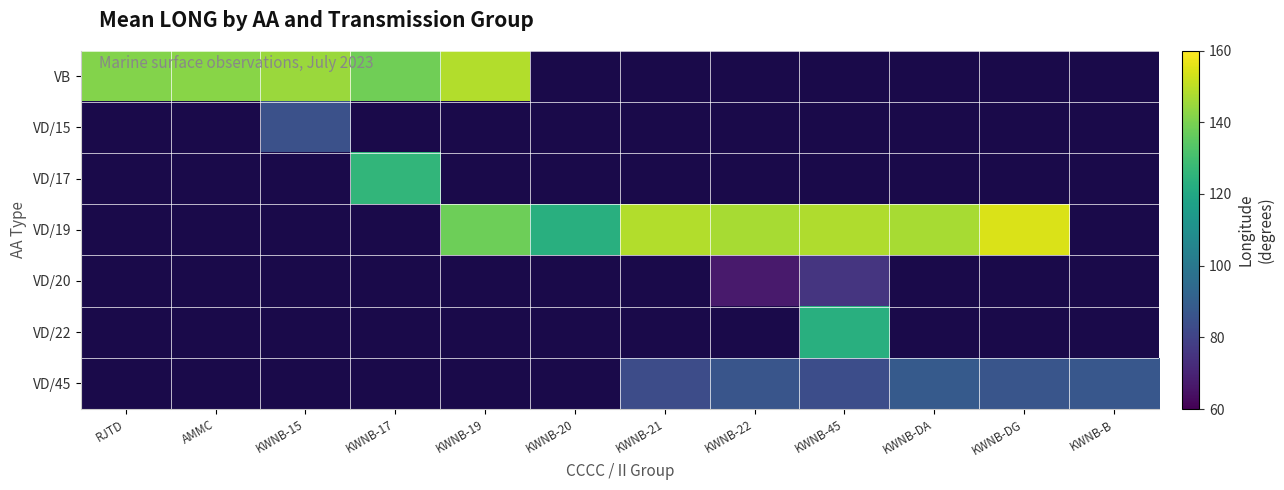

How many values in VD/20 are above zero?

2